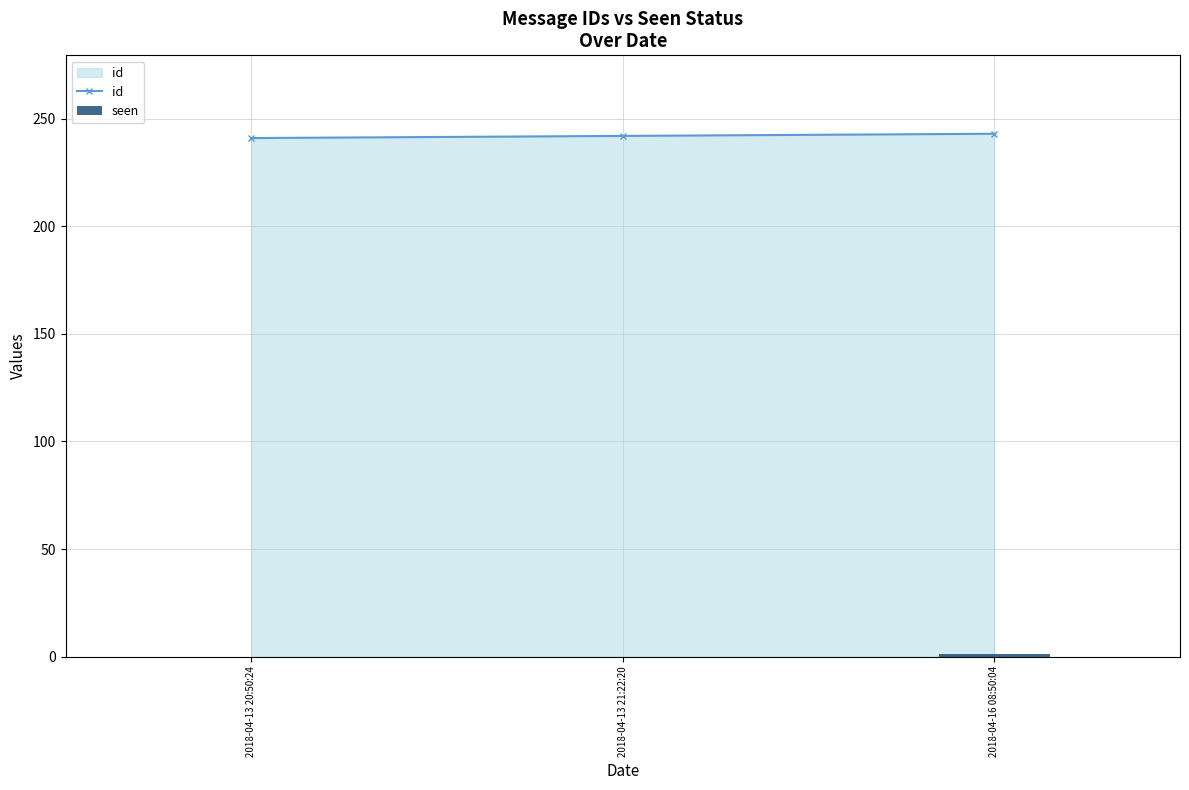

What is the maximum value for seen?

1